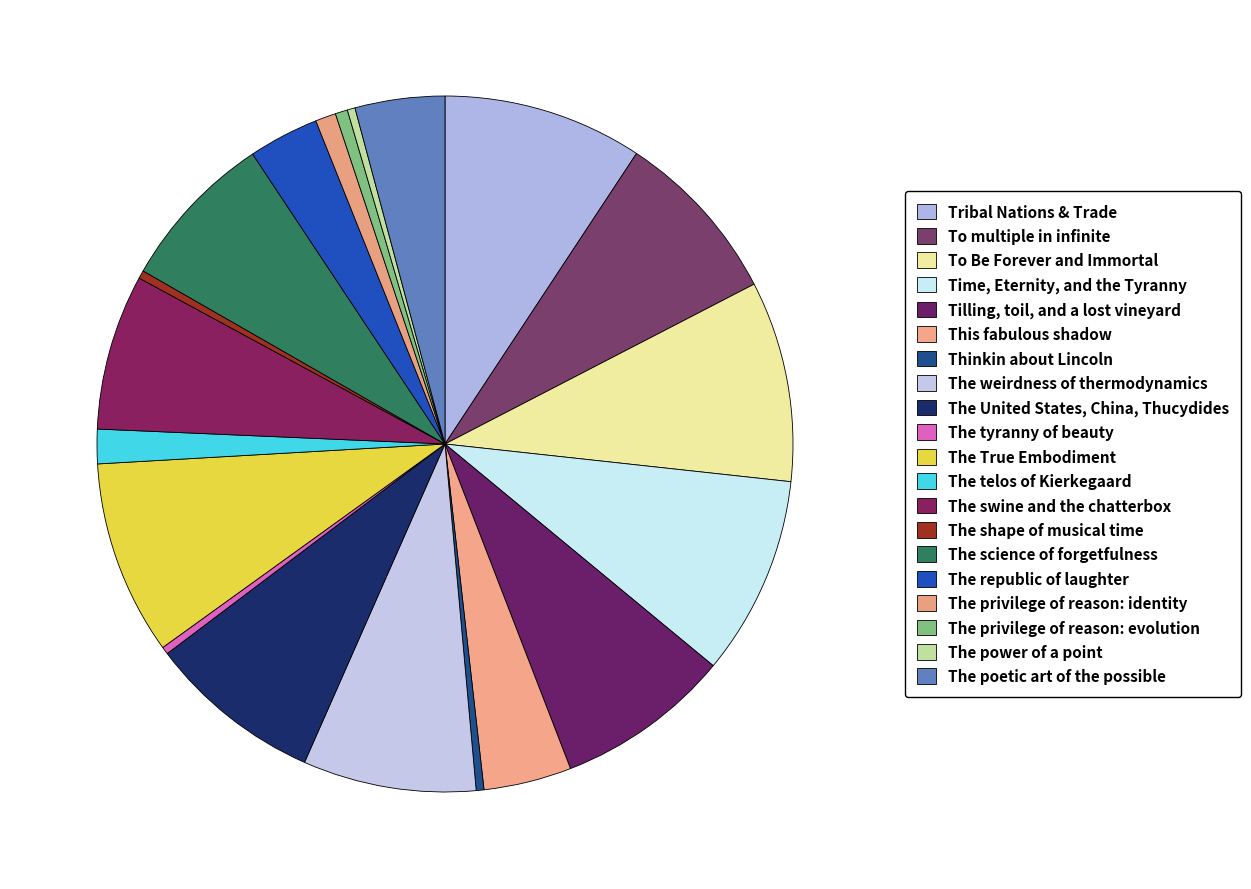

What is the total percentage of The swine and the chatterbox and Tribal Nations & Trade?

16.5%